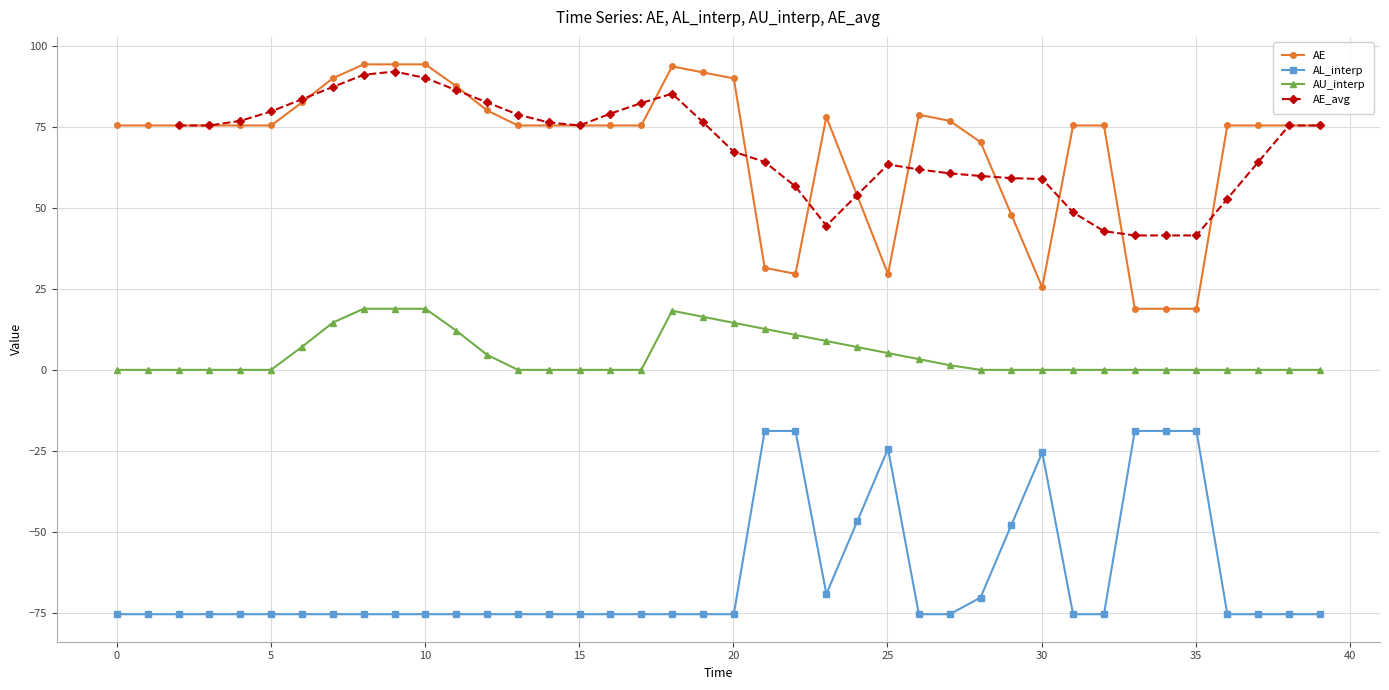

Does the chart have visible grid lines?

Yes